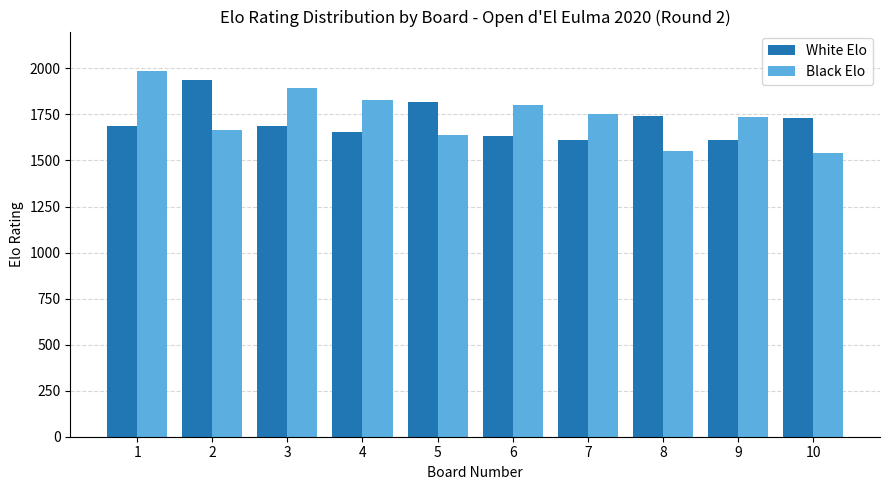

Where is Black Elo nearest to the value 1762?

7